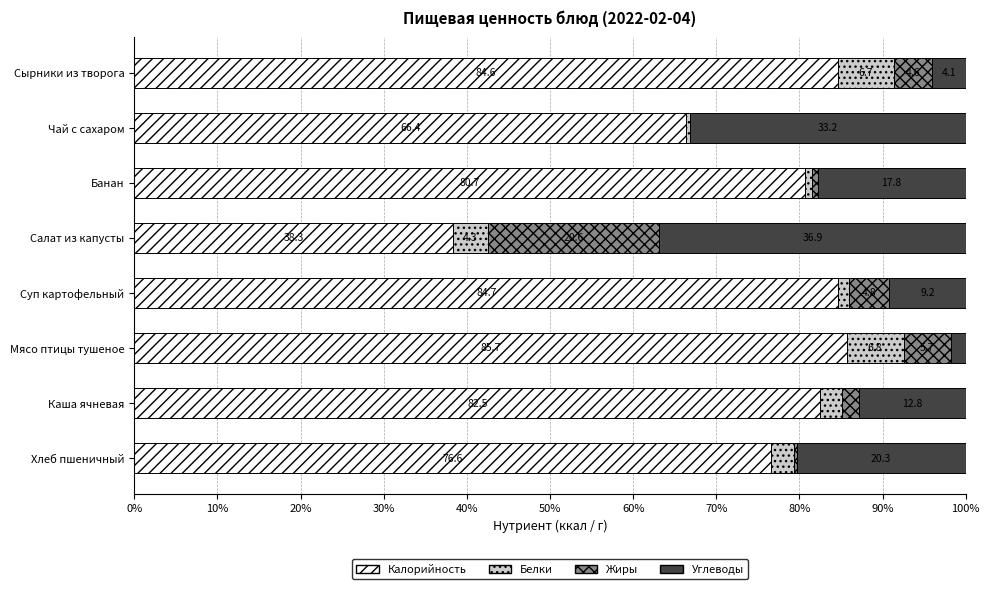

At which label does Калорийность reach its peak?

Мясо птицы тушеное